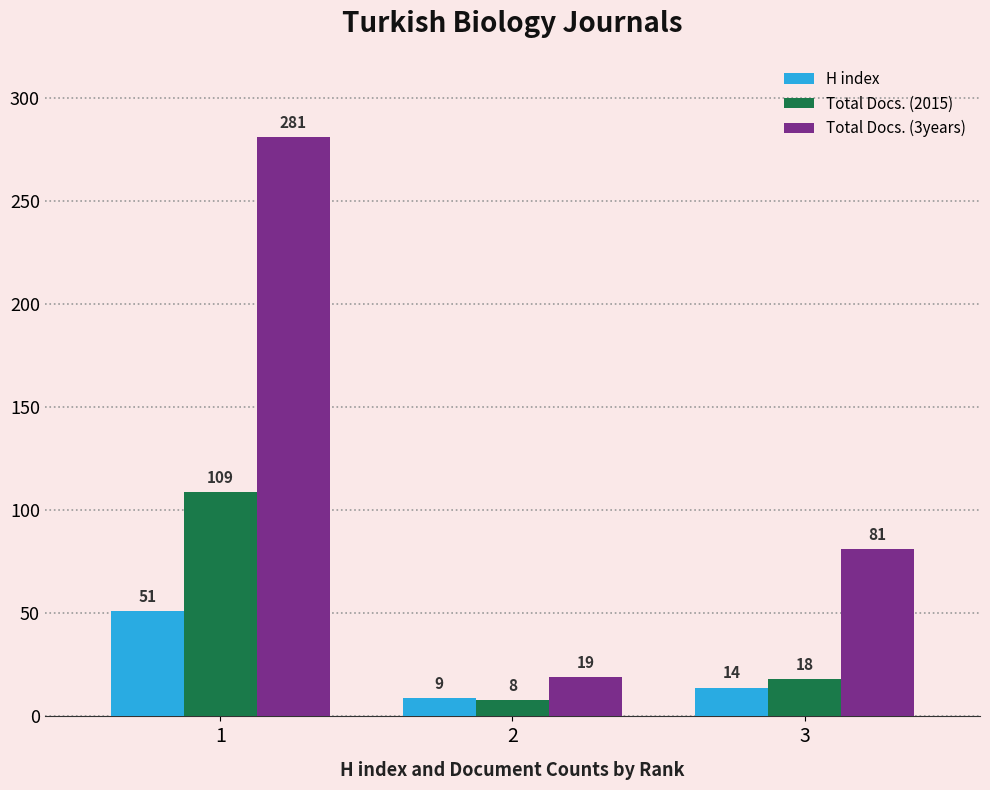

At which category is the sum across all series the highest?

1